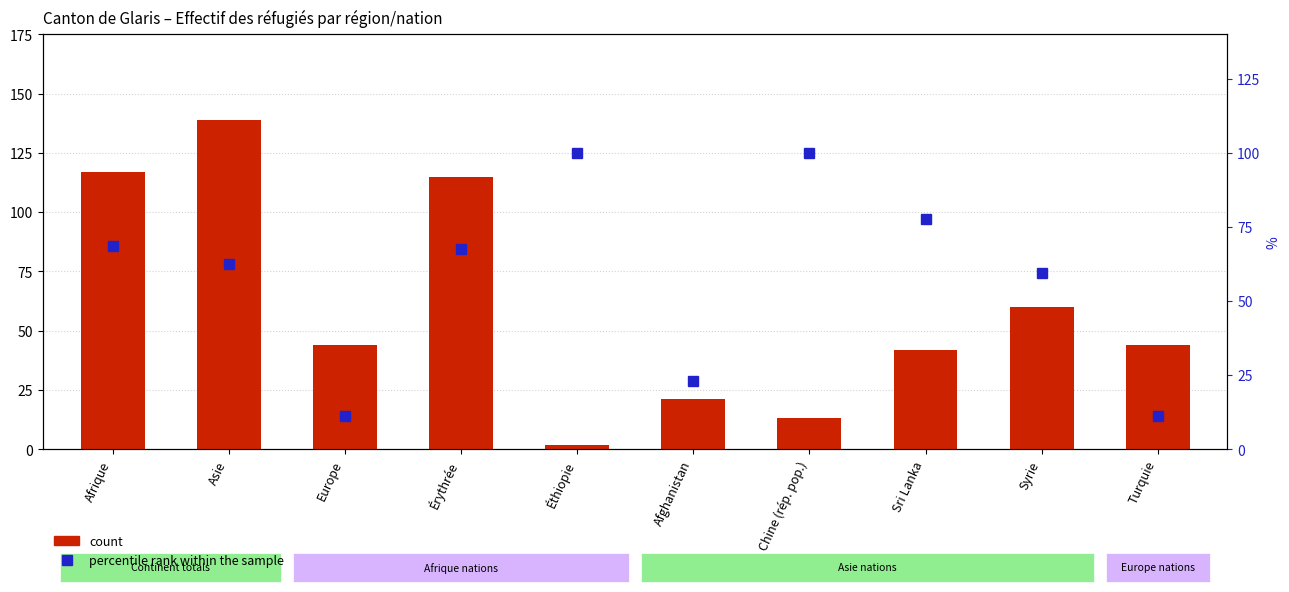

How many groups of bars are there?

10